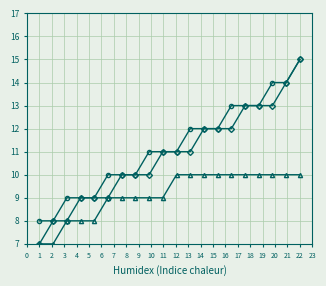

How many series are shown in this chart?

3